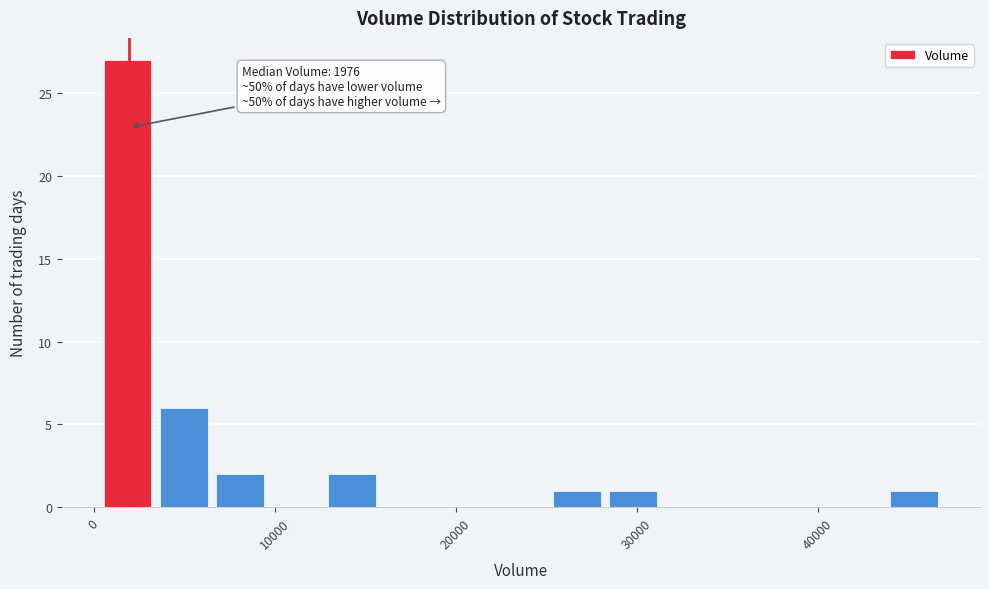

Around what value on the x-axis is the tallest bar? Give the approximate position of its centre, as read against the axis.

2000